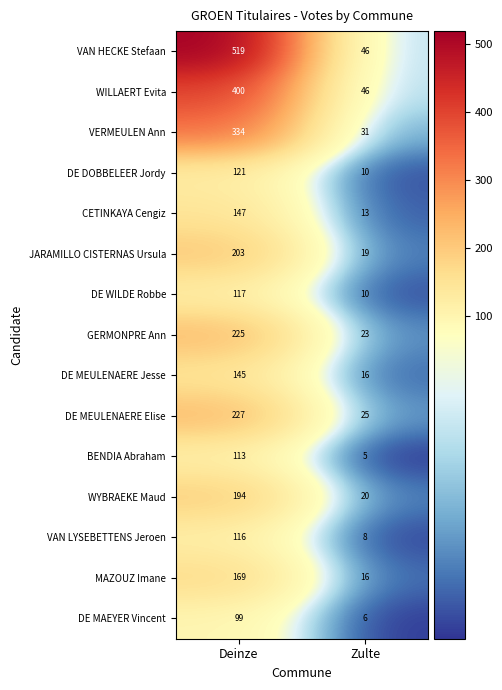

Which series has the widest spread of values?

VAN HECKE Stefaan